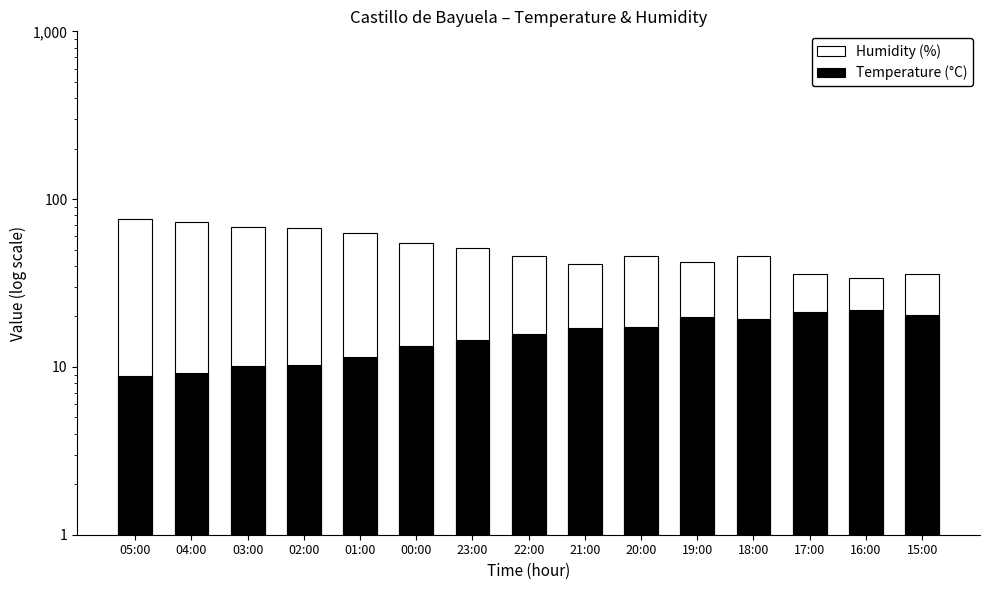

What is the total value across all series at 21:00?

58.0